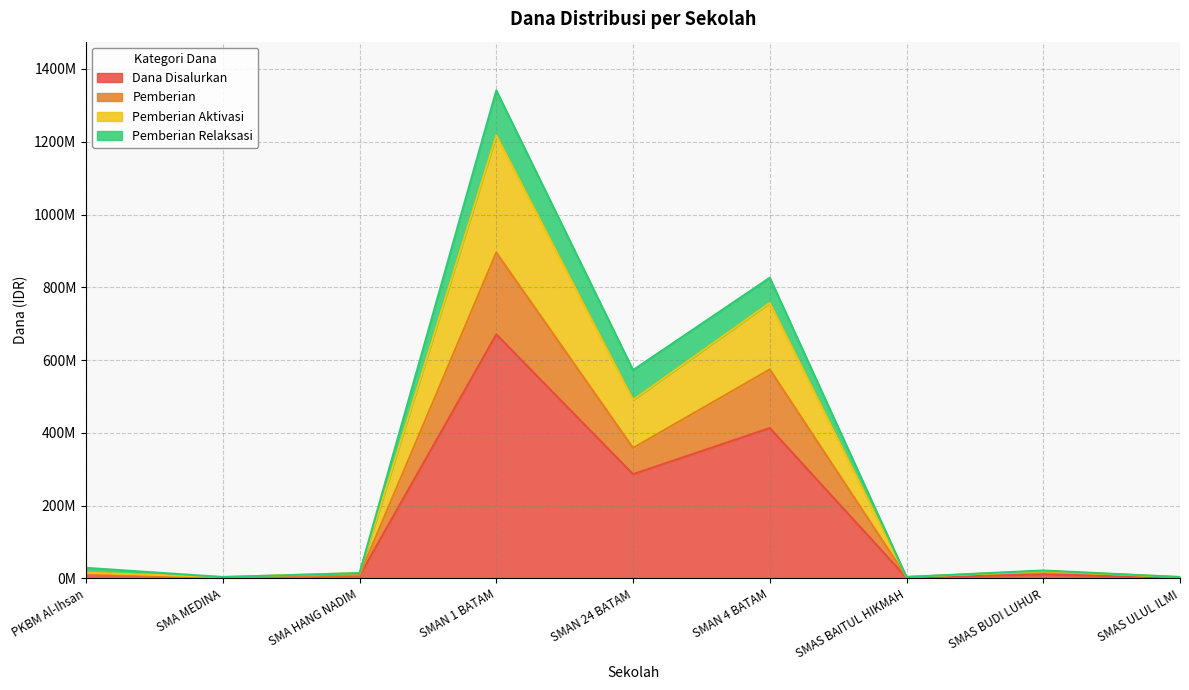

What is the difference between the highest and lowest values at PKBM Al-Ihsan?

14400000